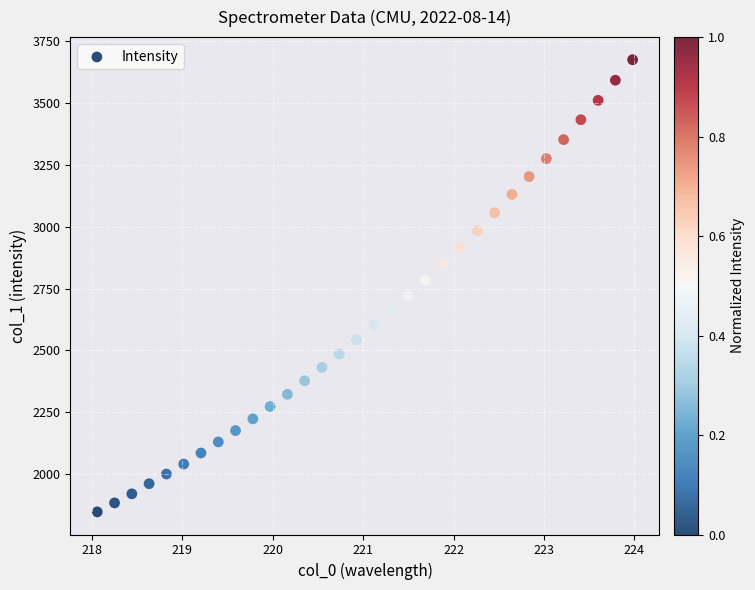

What is the range of X values (max minus min)?

5.9